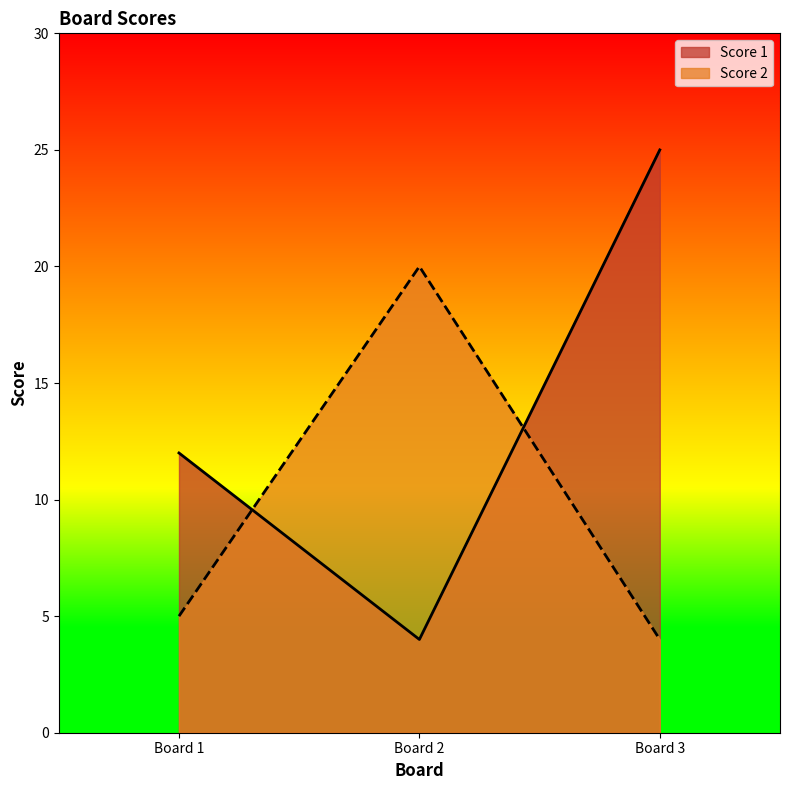

Reading left to right, extract all data points from this chart.

Score 1: Board 1=12	Board 2=4	Board 3=25
Score 2: Board 1=5	Board 2=20	Board 3=4